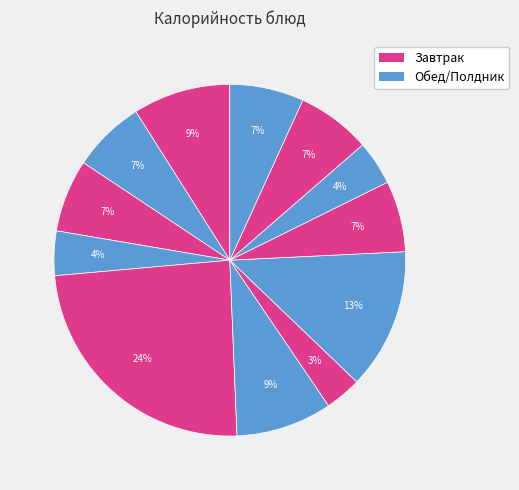

Count the number of slices in the pie.

12